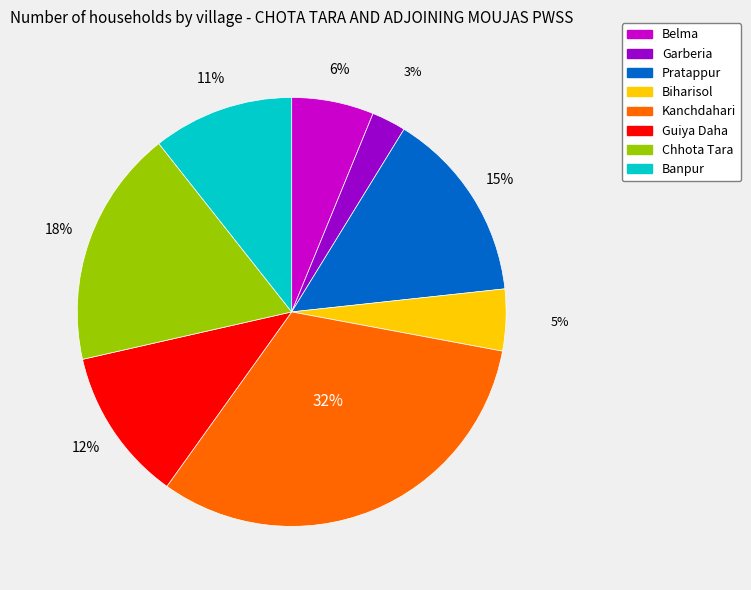

To the nearest percent, what is the difference between the Biharisol and Banpur slice percentages?

6%